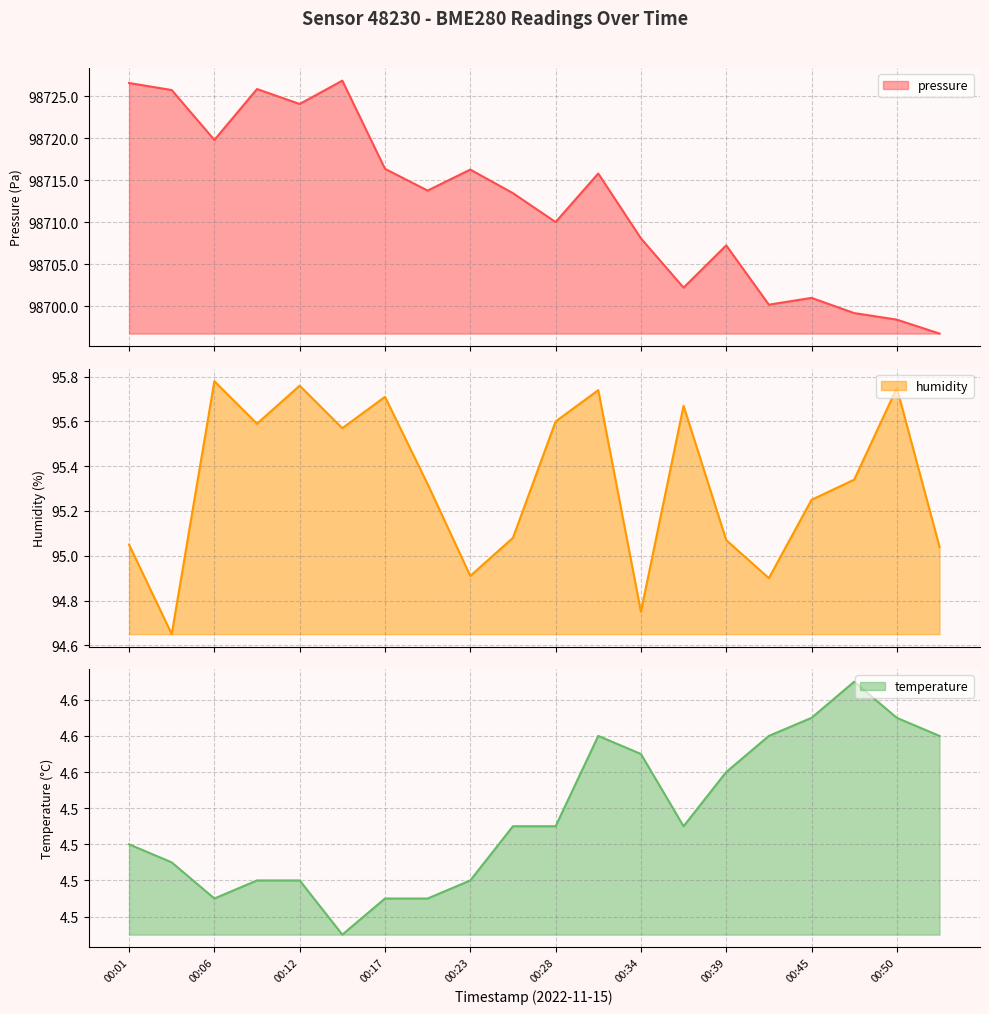

At which category does pressure reach its first local valley?

00:06